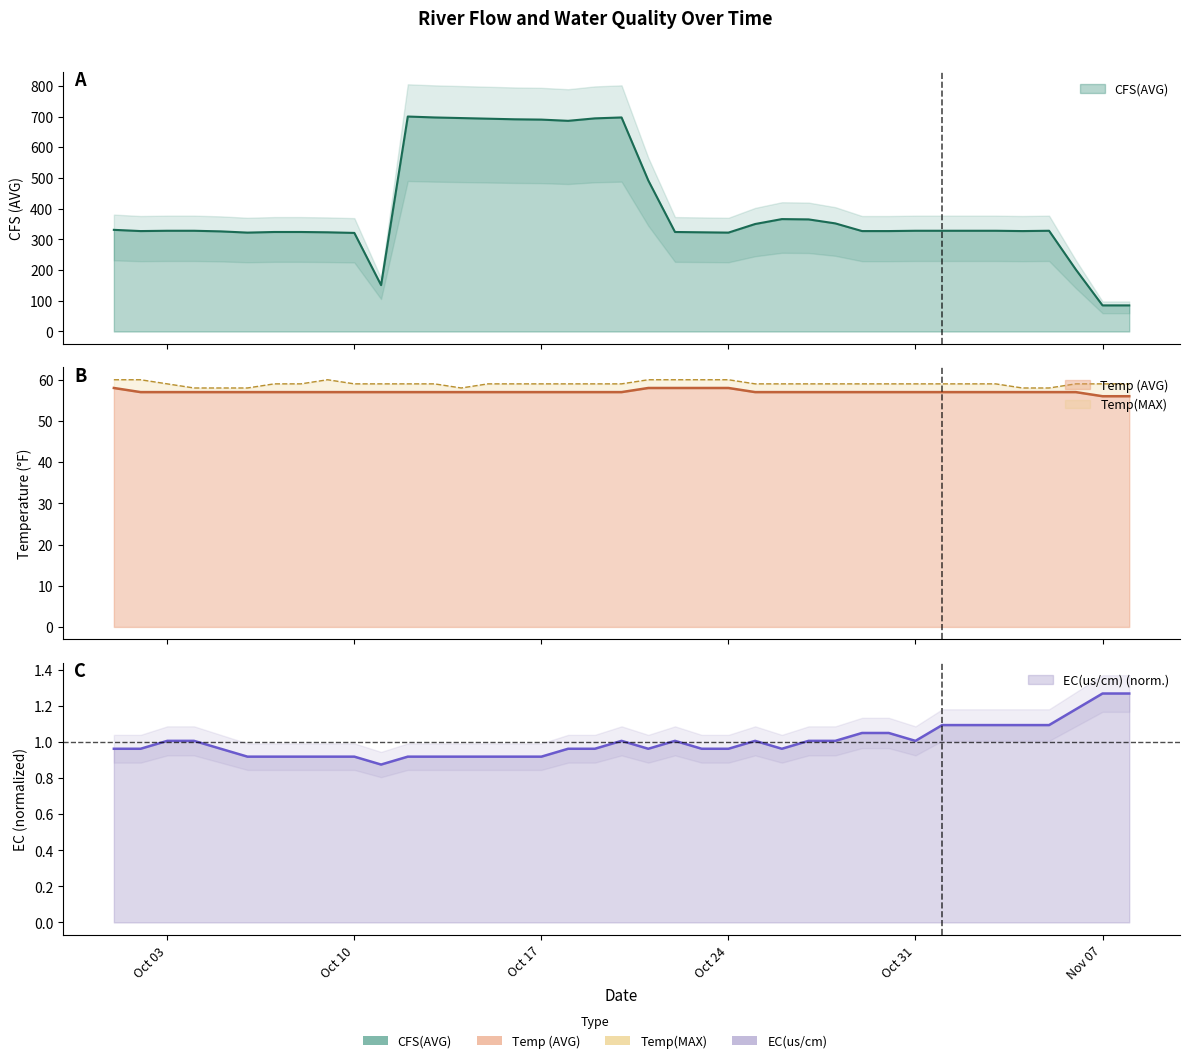

True or false: EC(us/cm) and Temp(MAX) intersect in this chart.

False